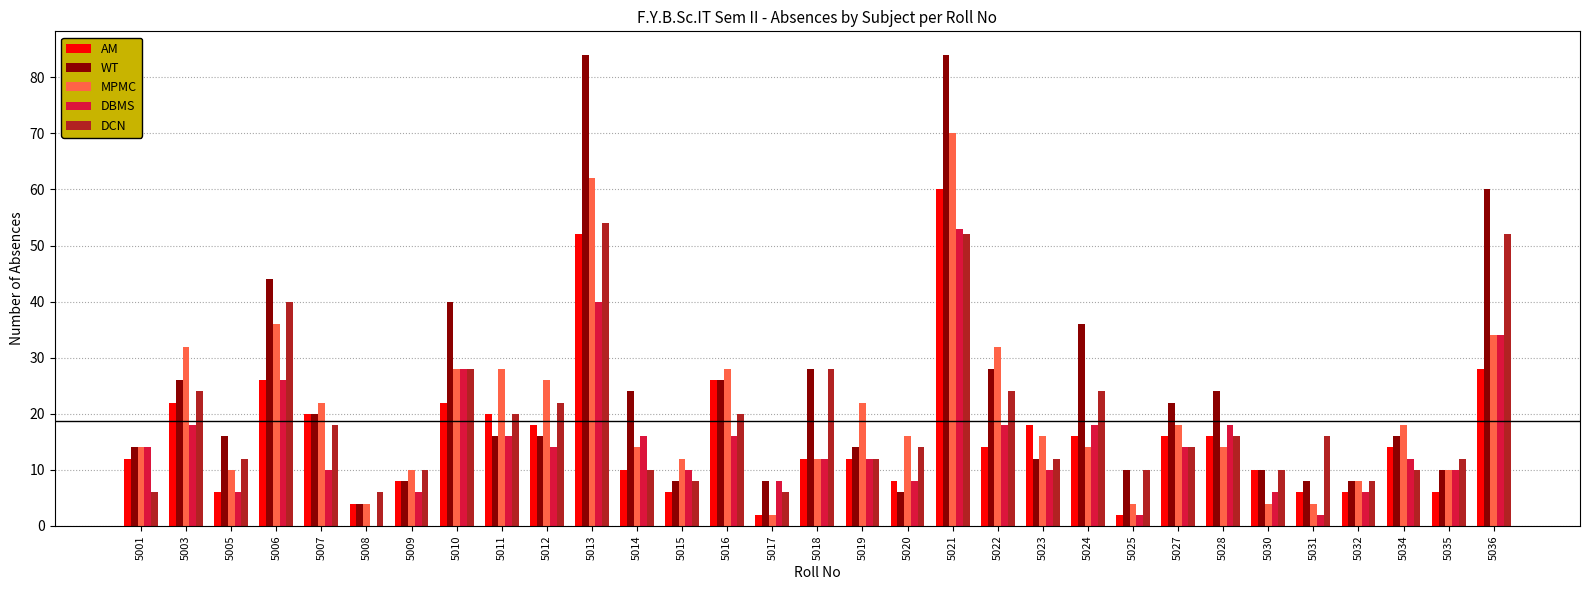

At which category is the sum across all series the highest?

5021